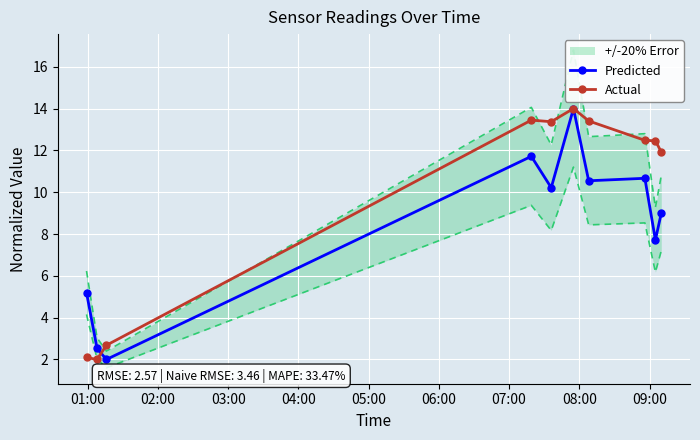

What is the value of the Predicted point at the 8th from the left?

10.7